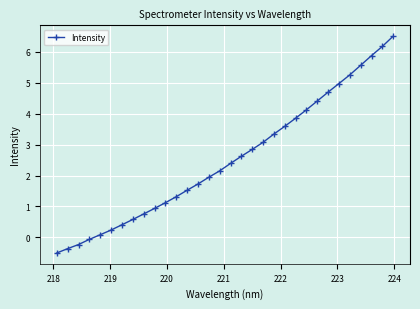

What is the difference between the maximum and minimum values?

7.0